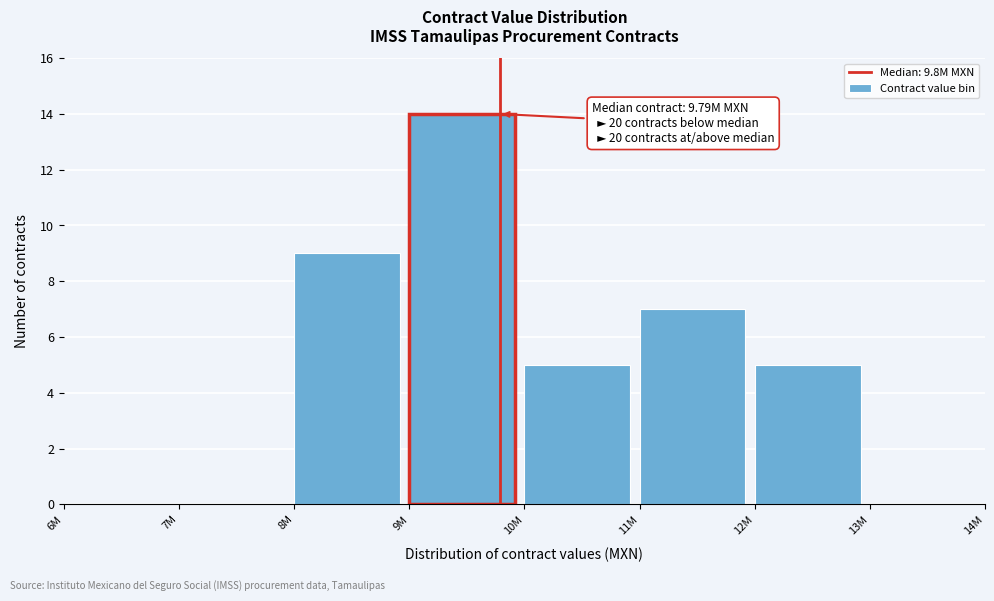

Reading left to right, transcribe all the data shown in this chart.

6M=0	7M=0	8M=9	9M=14	10M=5	11M=7	12M=5	13M=0